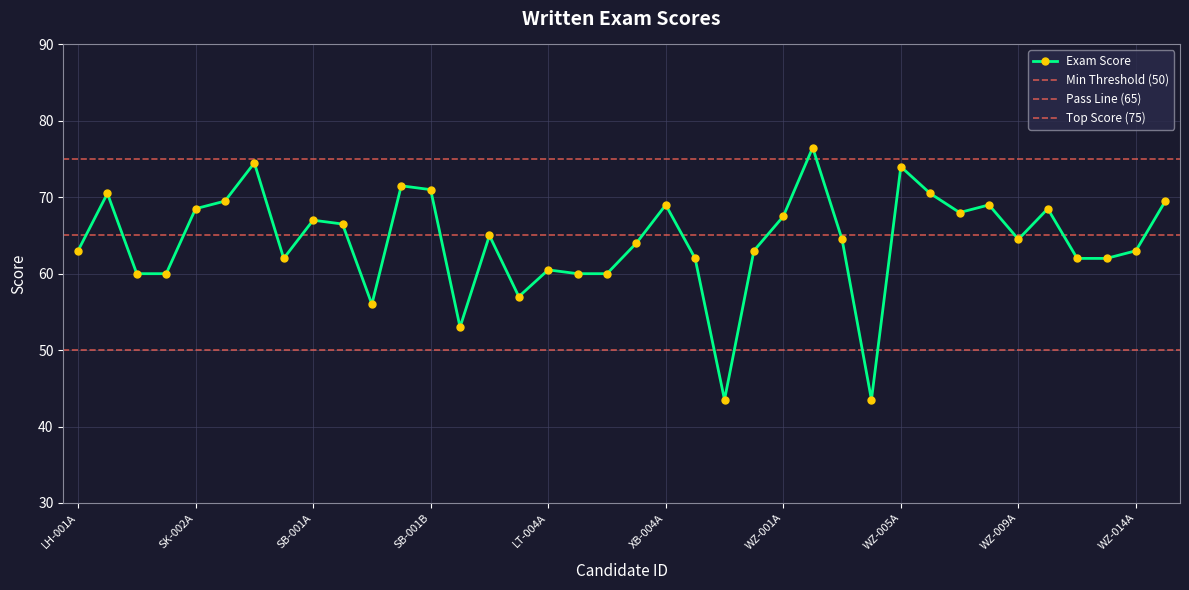

Reading left to right, extract all data points from this chart.

LH-001A=63.0	LH-002A=70.5	LH-003A=60.0	SK-001A=60.0	SK-002A=68.5	SK-001B=69.5	SK-002B=74.5	SK-003B=62.0	SB-001A=67.0	SB-002A=66.5	SB-003A=56.0	SB-004A=71.5	SB-001B=71.0	LT-001A=53.0	LT-002A=65.0	LT-003A=57.0	LT-004A=60.5	XB-001A=60.0	XB-002A=60.0	XB-003A=64.0	XB-004A=69.0	XB-005A=62.0	XB-006A=43.5	XB-007A=63.0	WZ-001A=67.5	WZ-002A=76.5	WZ-003A=64.5	WZ-004A=43.5	WZ-005A=74.0	WZ-006A=70.5	WZ-007A=68.0	WZ-008A=69.0	WZ-009A=64.5	WZ-010A=68.5	WZ-011A=62.0	WZ-012A=62.0	WZ-014A=63.0	WZ-015A=69.5